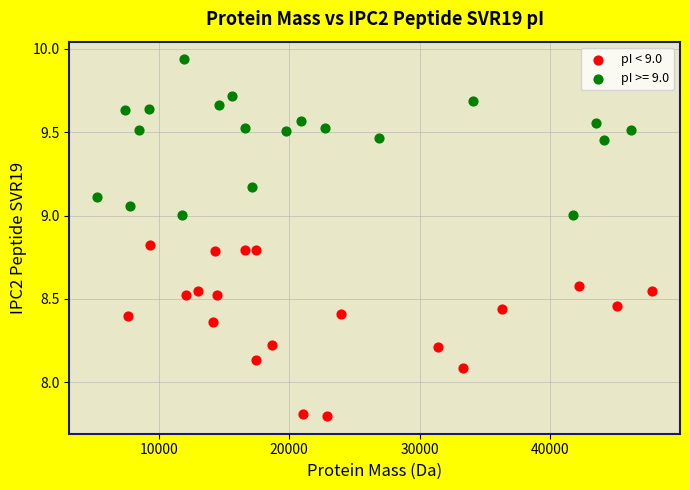

Which series reaches the minimum Y coordinate?

pI < 9.0